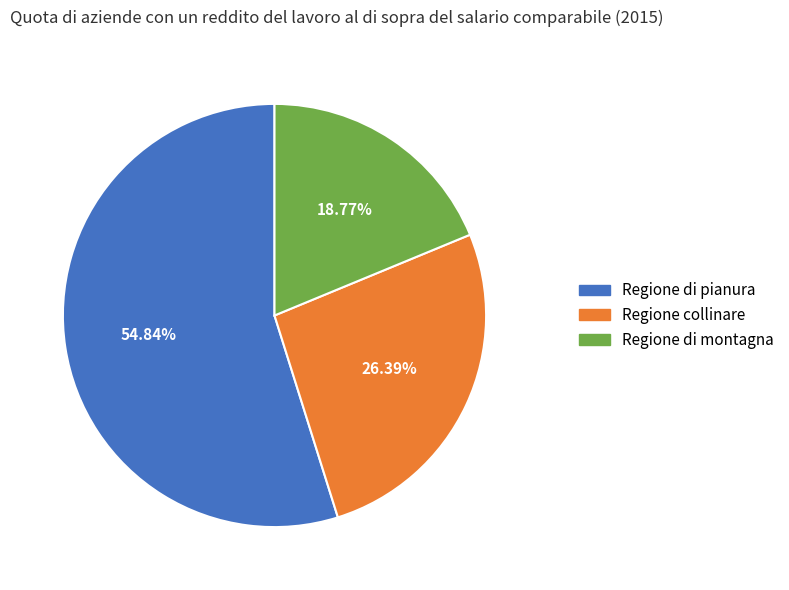

To the nearest percent, what percentage of the pie is Regione di montagna?

19%